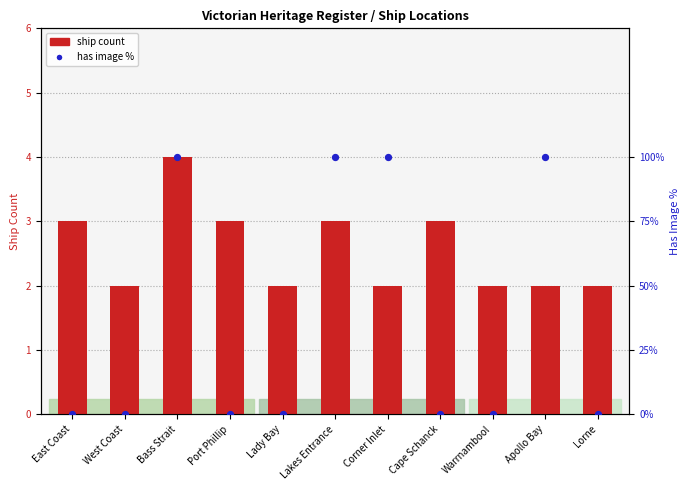

What are all the series names shown in the legend?

ship count, has image %